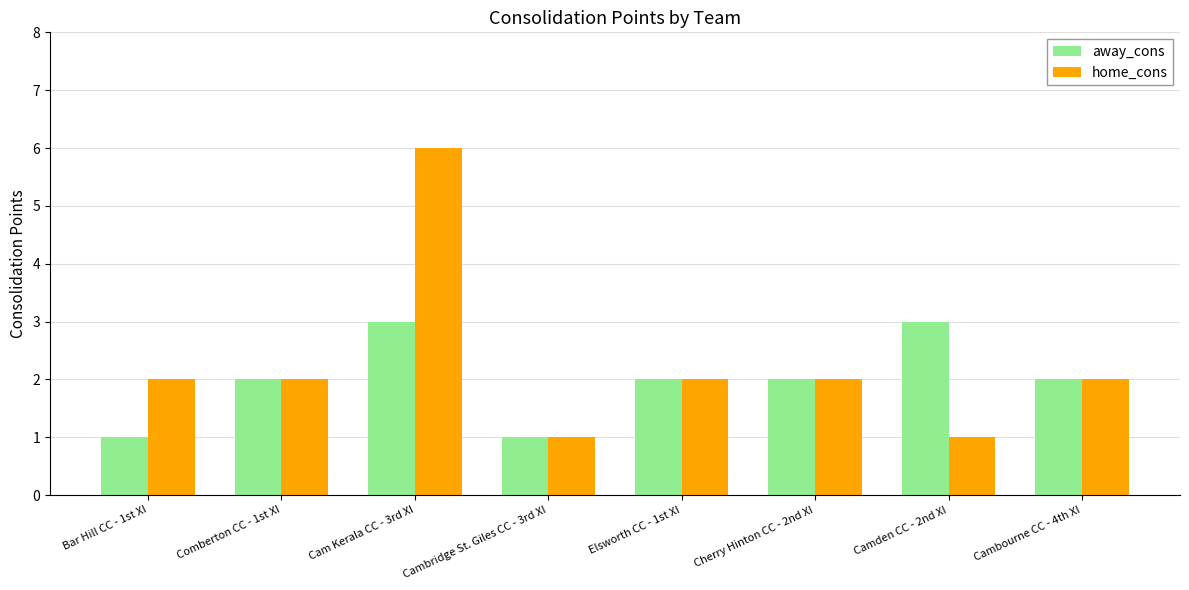

What is the total value across all series at Cam Kerala CC - 3rd XI?

9